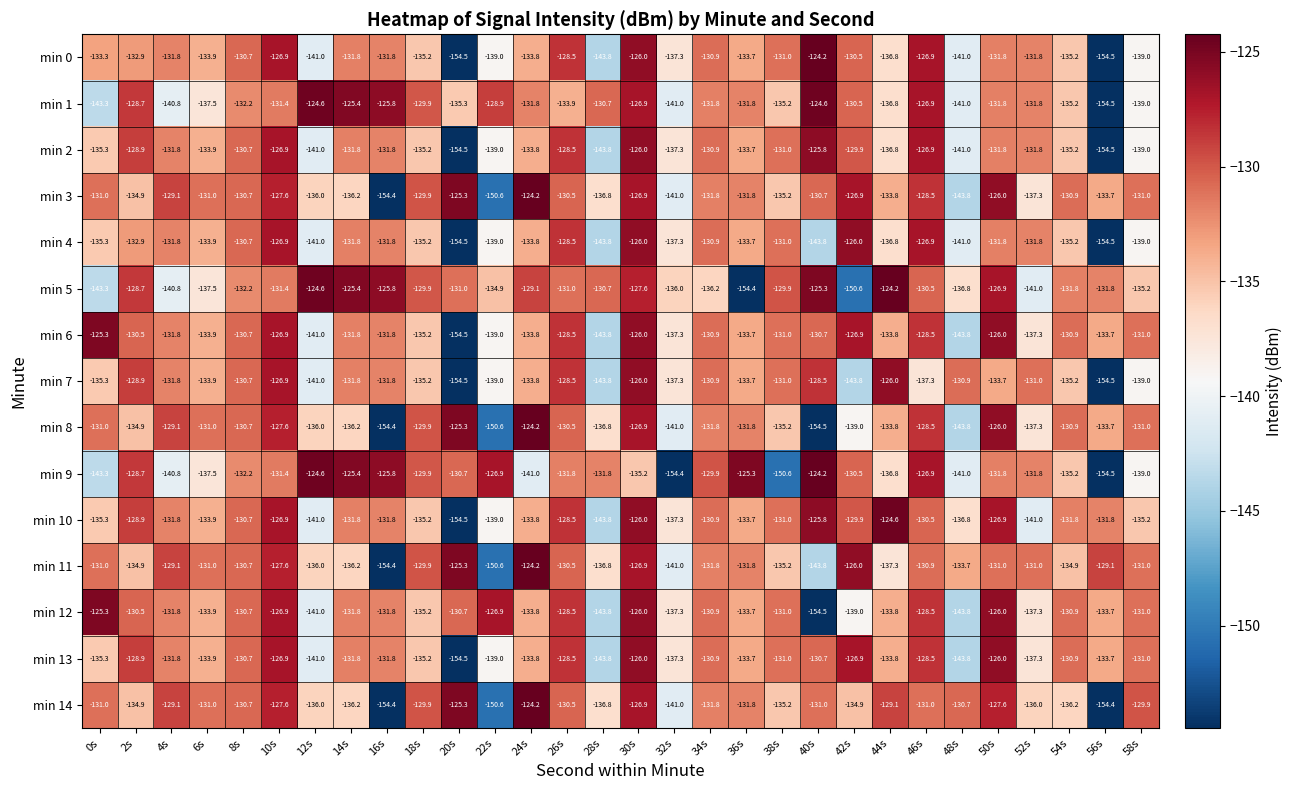

What is the spread (max minus min) of values at 12s?

16.4